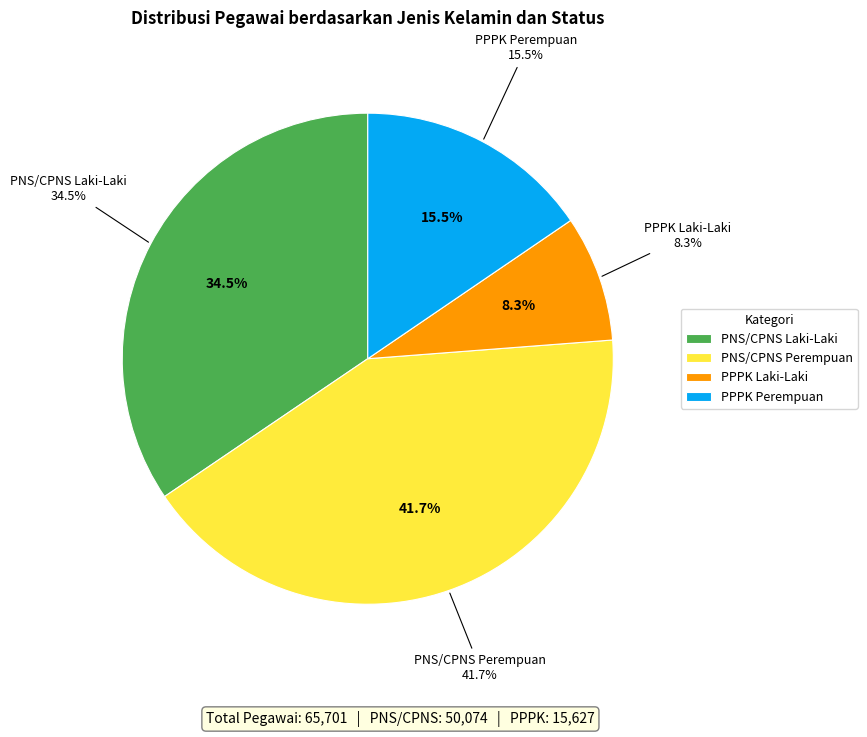

True or false: PNS/CPNS Perempuan accounts for 49% of the total.

False